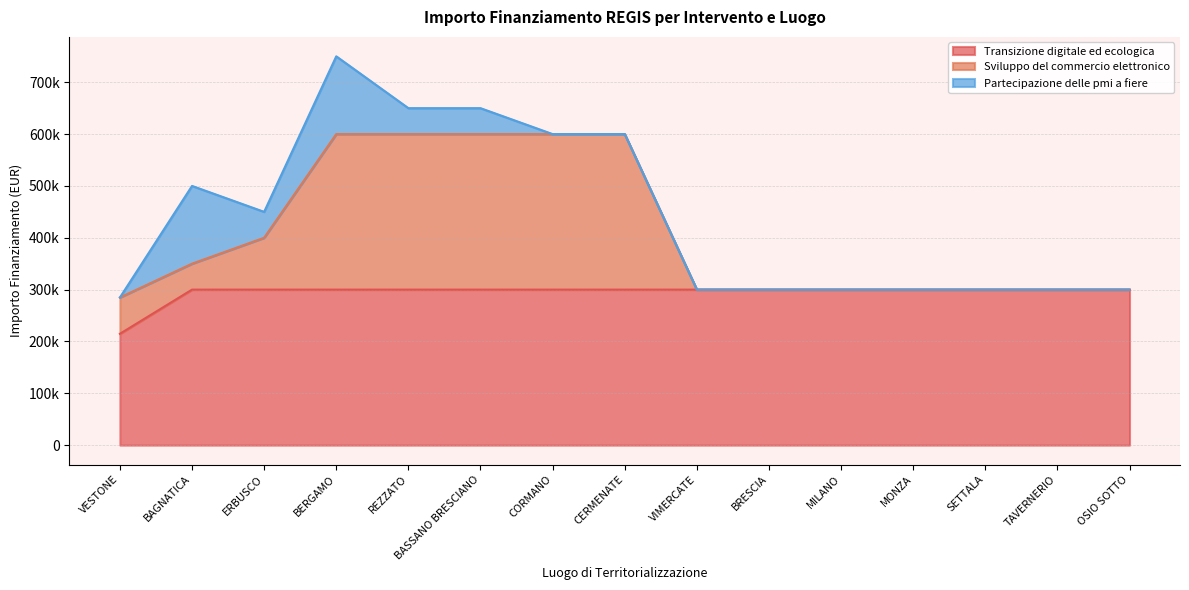

What is the sum of all Transizione digitale ed ecologica values?

4414800